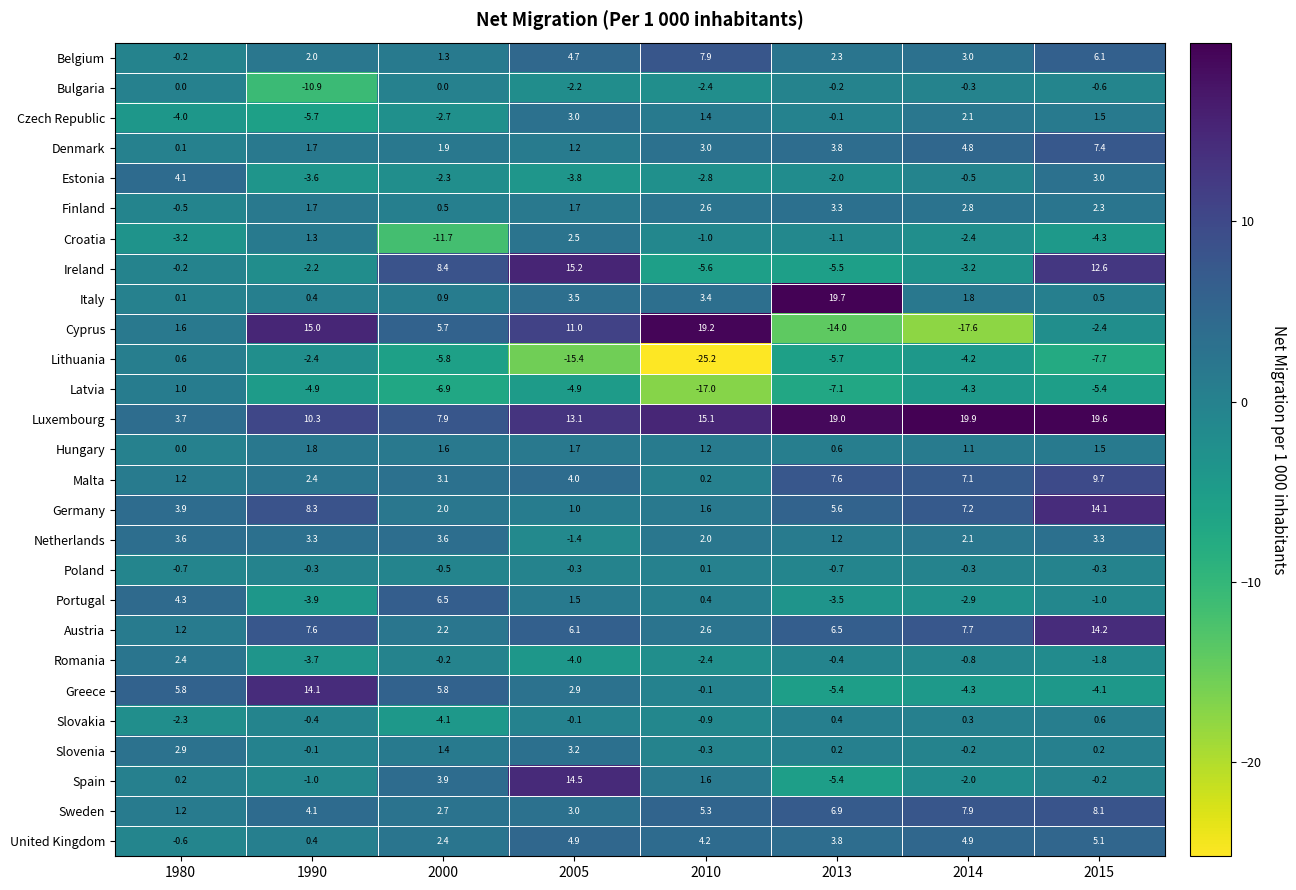

What is the smallest value displayed?

-25.2